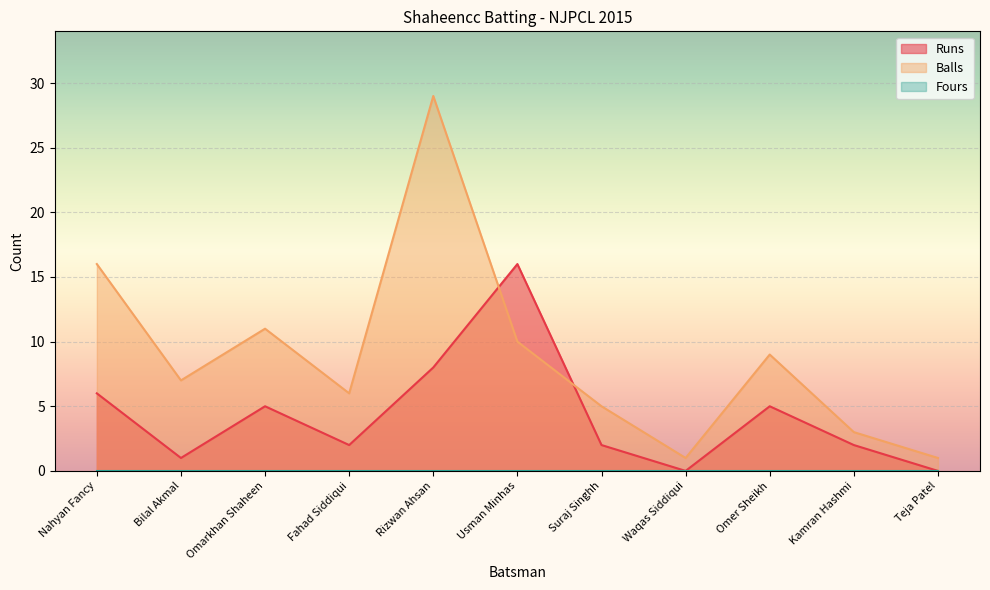

Is it true that Balls equals 14 at Omer Sheikh?

False